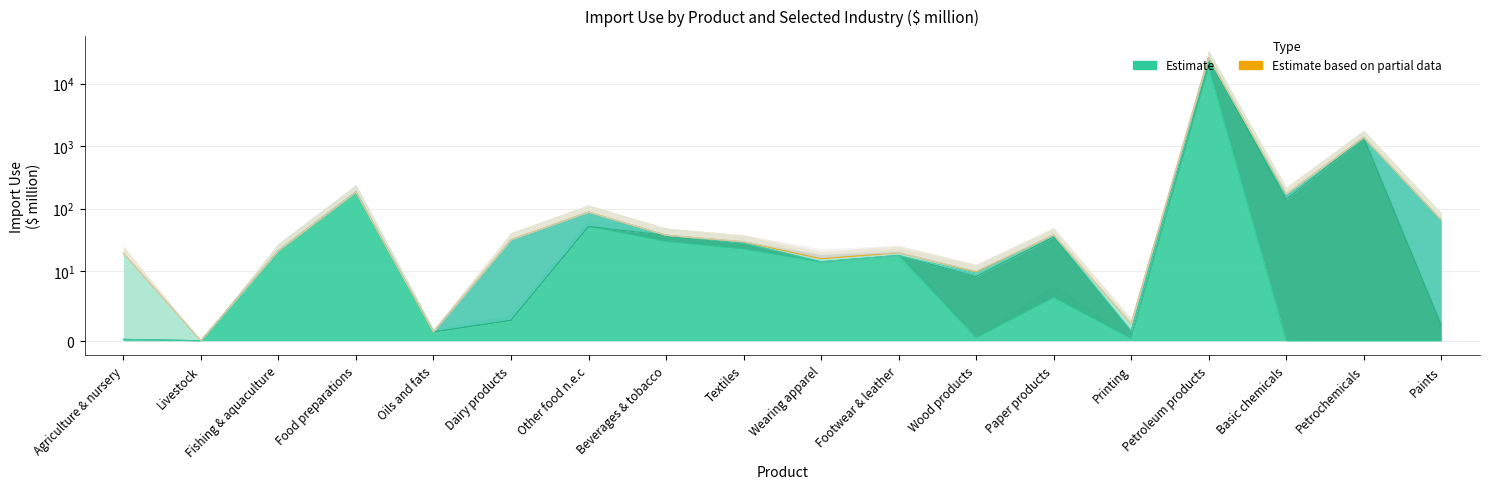

How many interior local peaks does the Water transport (col_56) series have?

5